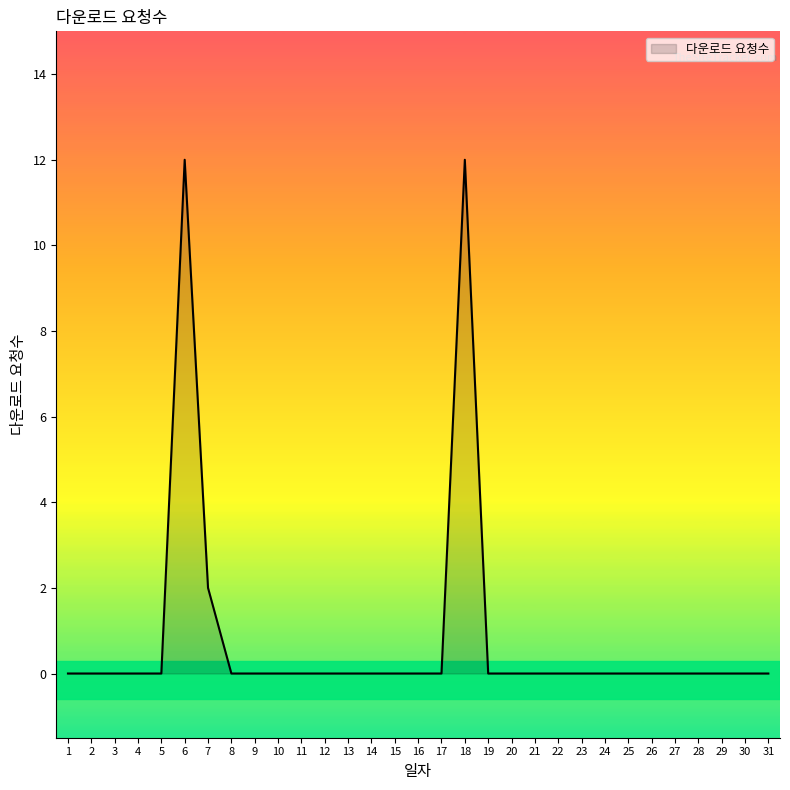

Is it true that the value at 13 is 0?

True